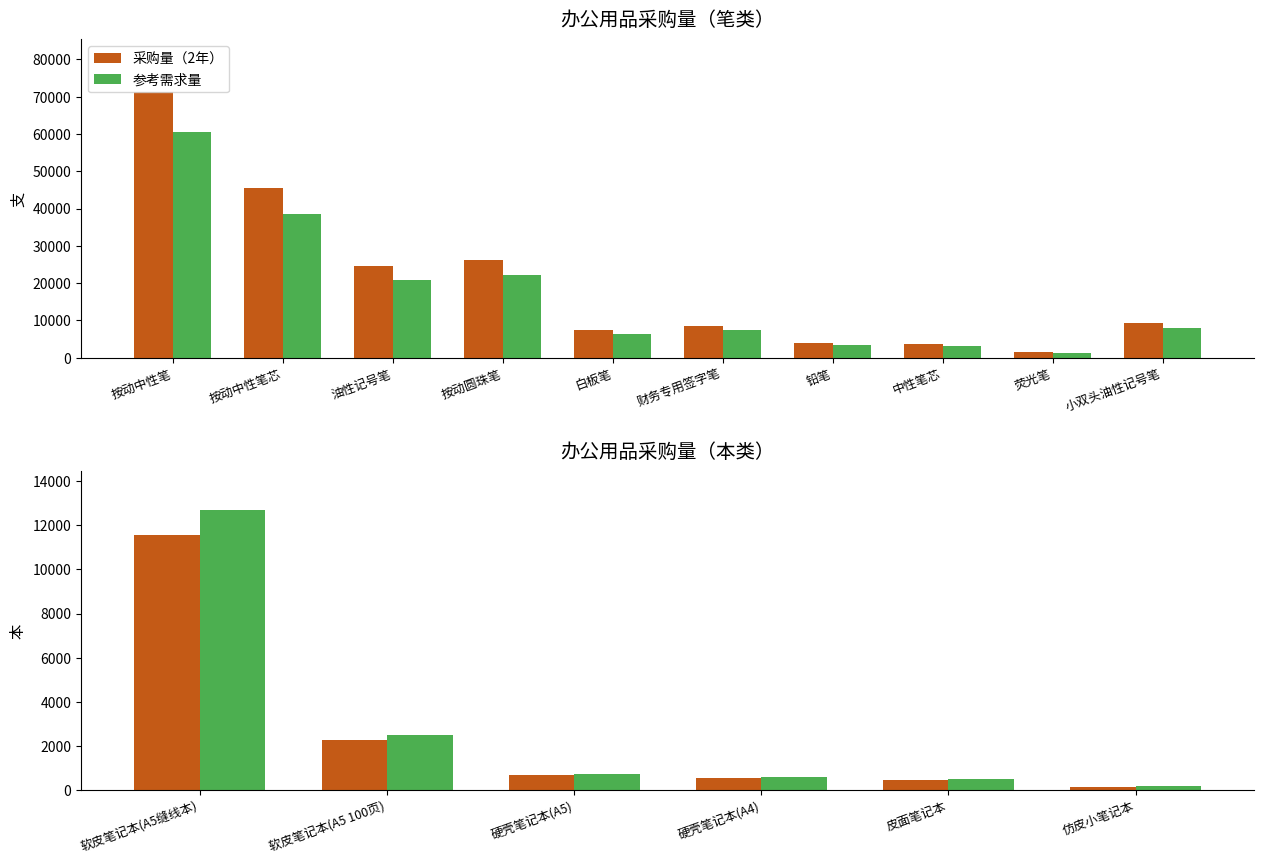

At which category does the chart reach its peak across all series?

软皮笔记本(A5缝线本)